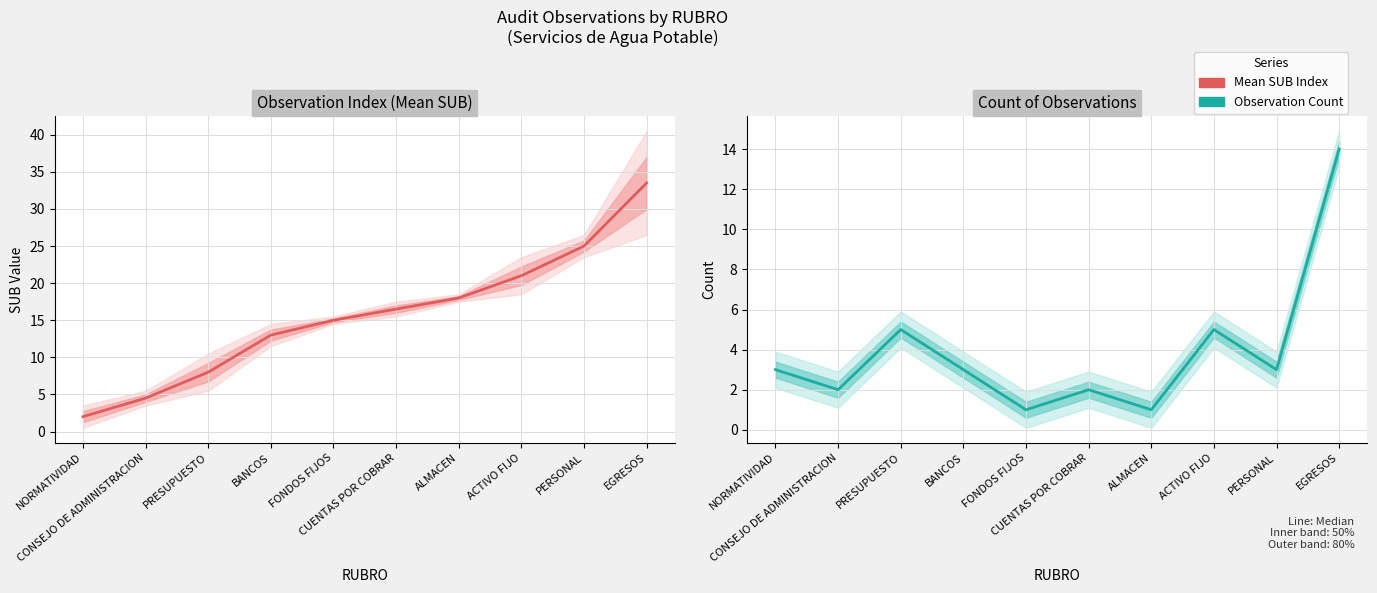

What is the value of the Observation Count point at the 9th from the left?

3.0